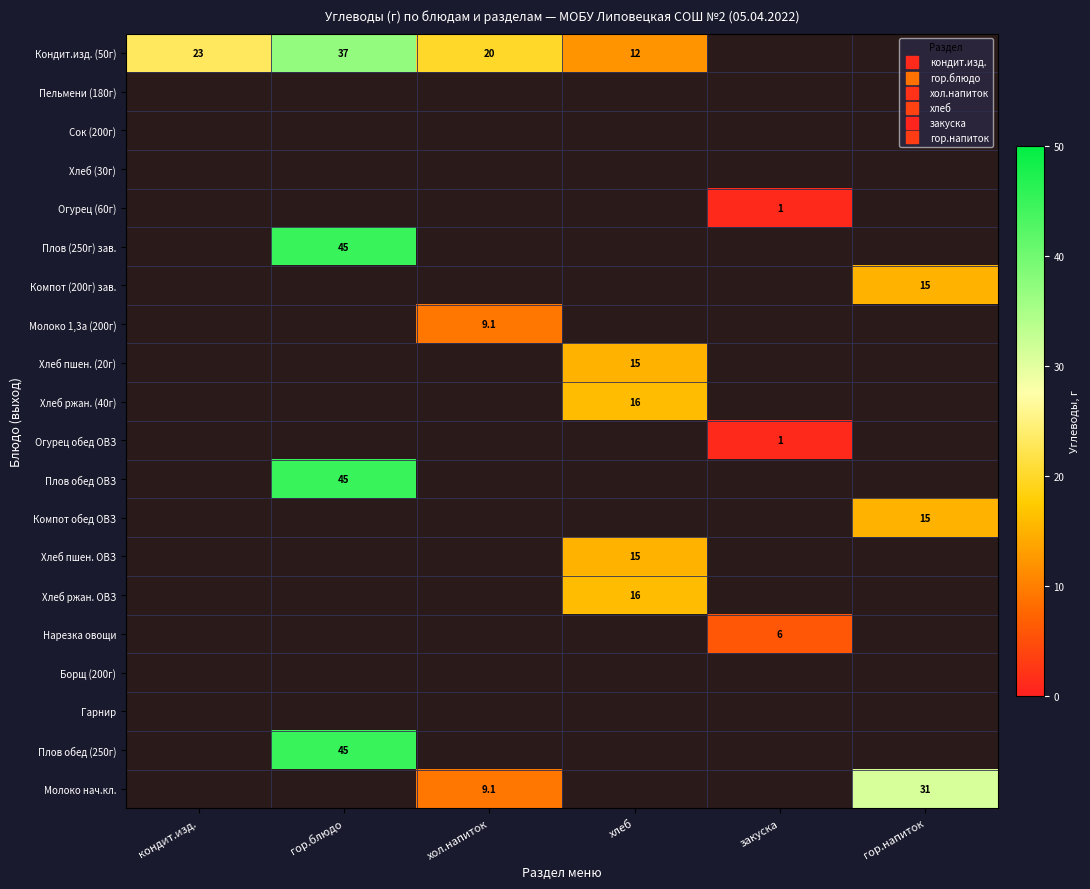

Rank the categories by Молоко 1,3а (200г) value from highest to lowest.

хол.напиток, кондит.изд., гор.блюдо, хлеб, закуска, гор.напиток